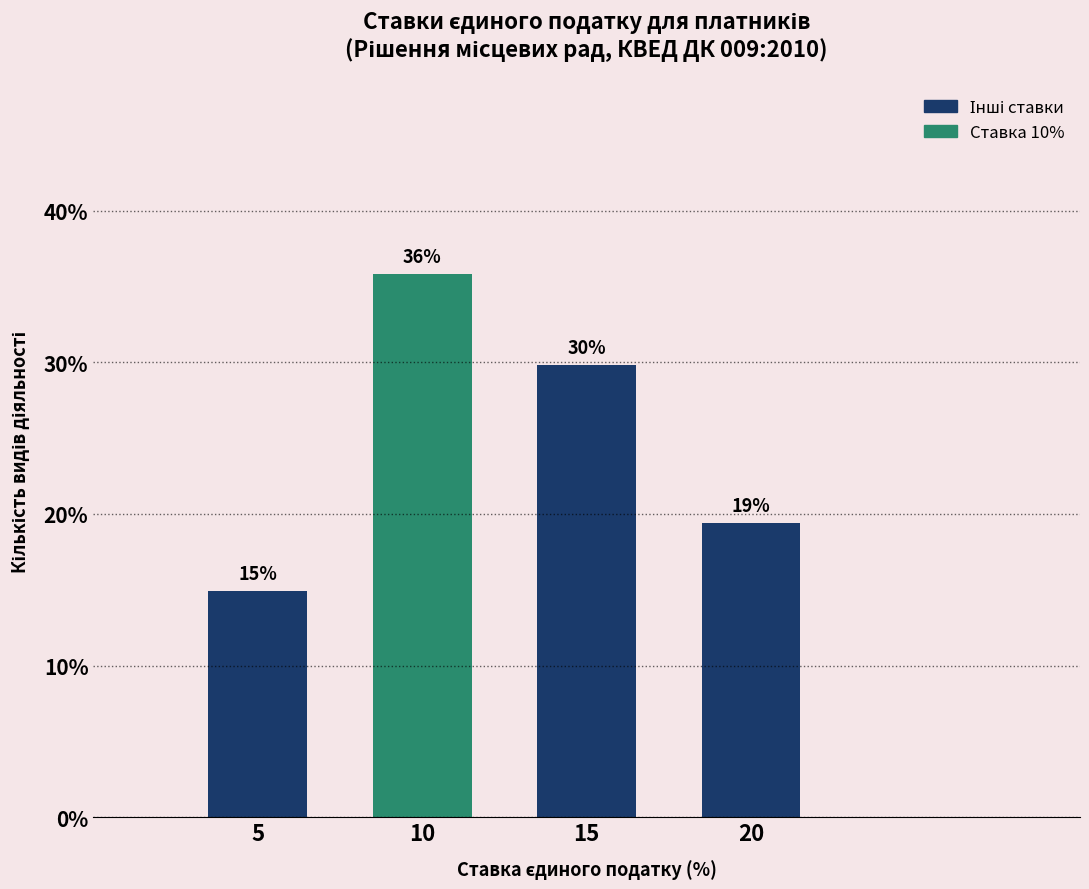

What is the value of the 3rd bar from the left?

29.9